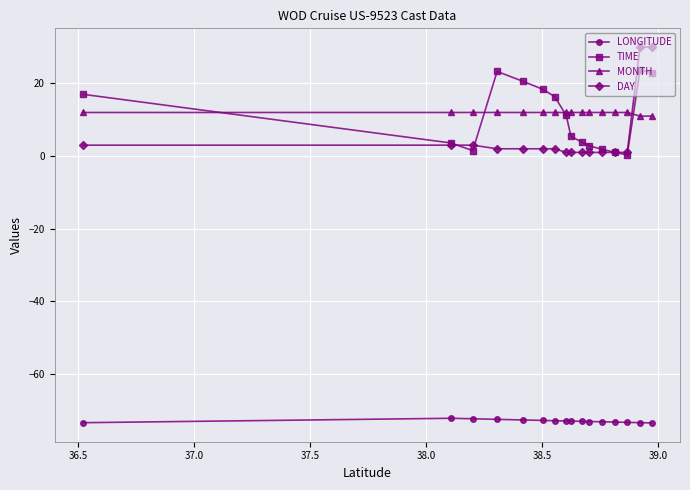

Which series has the largest total across all categories?

MONTH